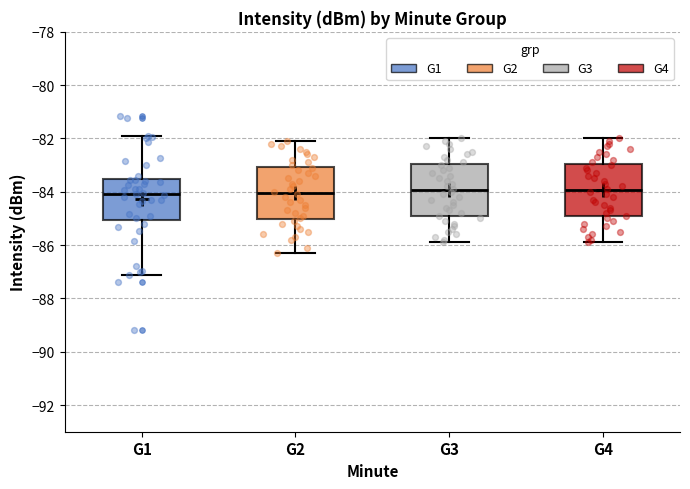

Where does the median line of the box for G2 sit on the y-axis? The values are not printed on the chart, so give them approximately, as read against the axis.

-84.0